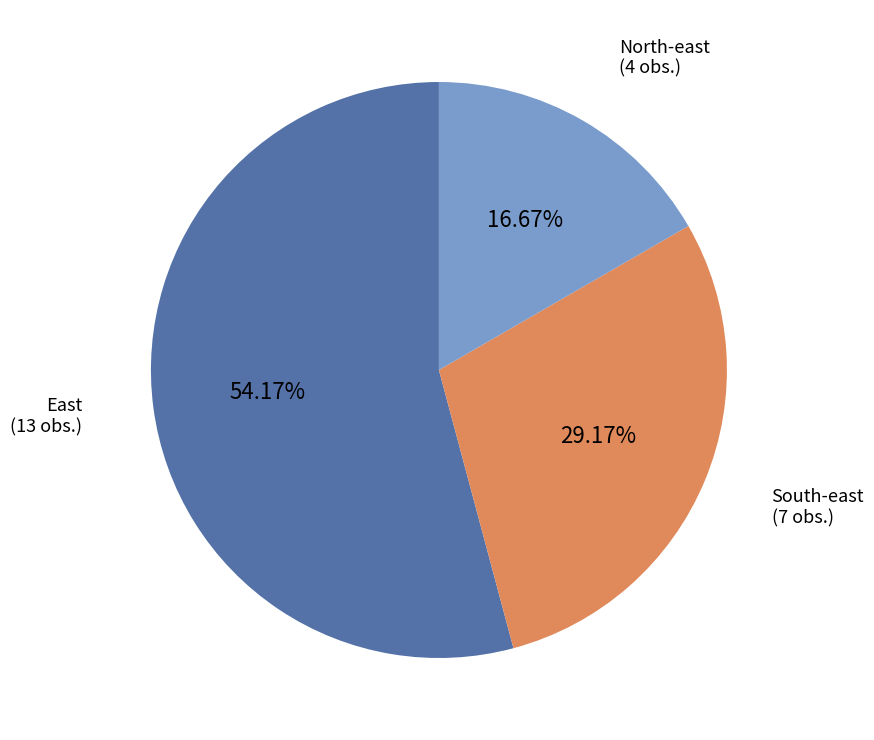

The South-east slice represents 29% of the pie. True or false?

True